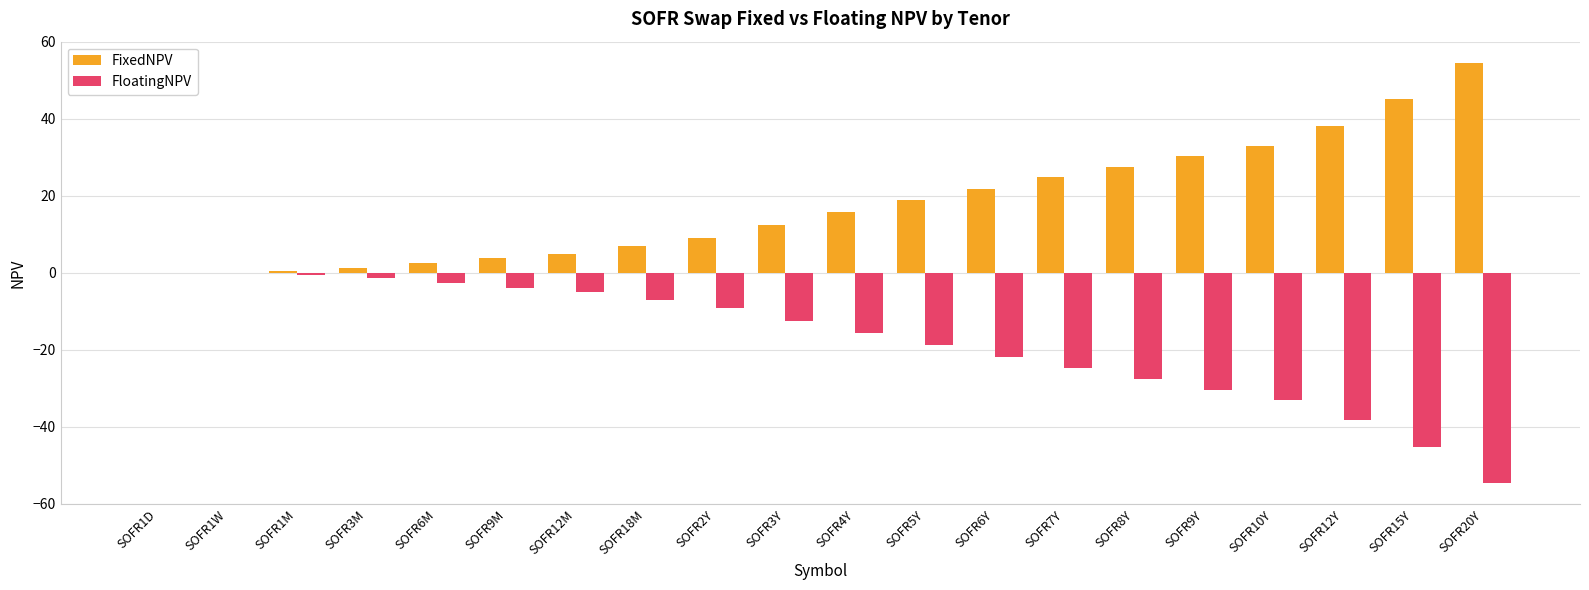

What is the sum of the FloatingNPV values at SOFR3Y and SOFR20Y?

-67.1